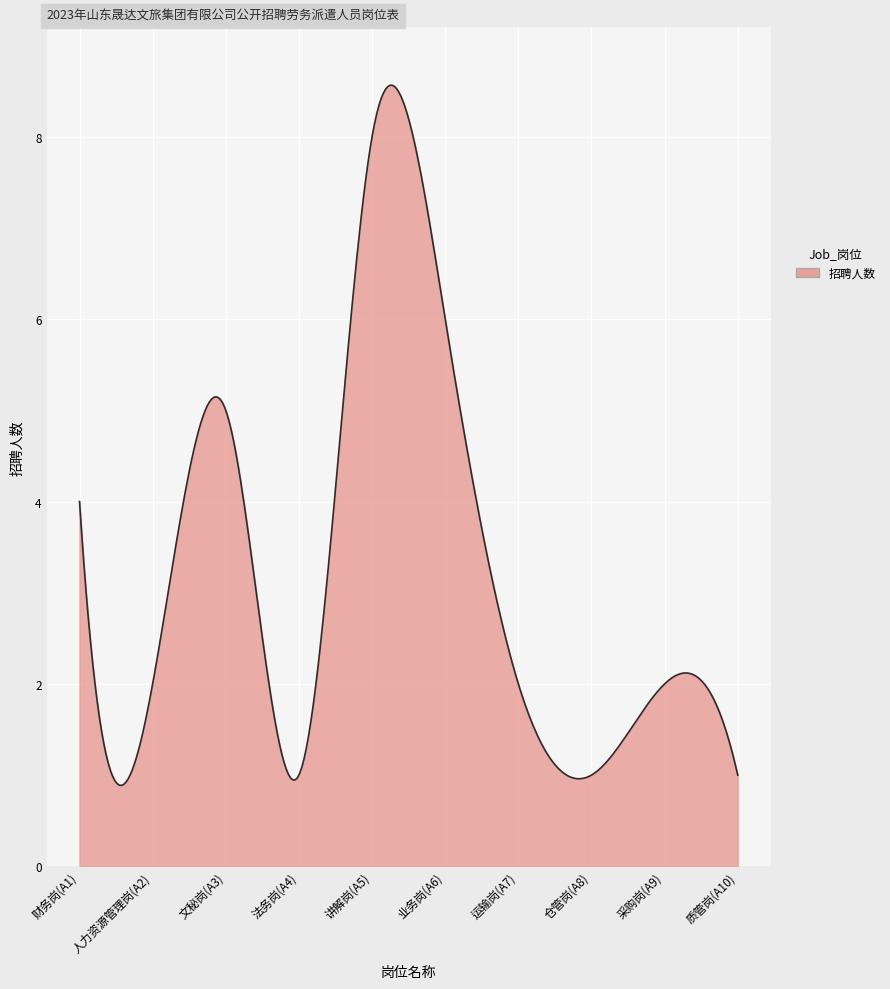

What is the difference between the maximum and minimum values?

7.7